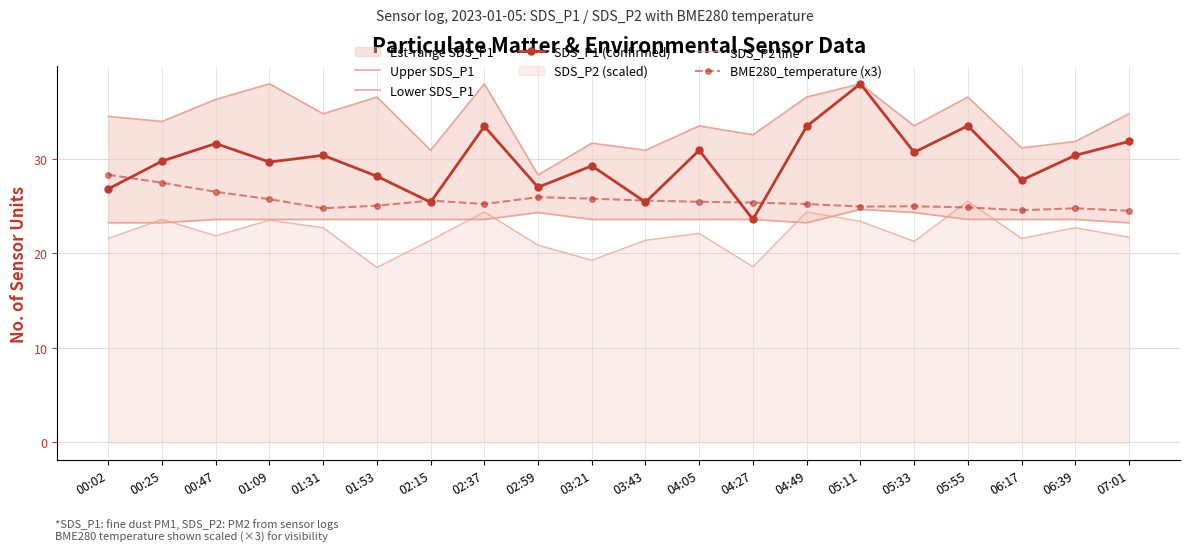

List the series in order of their peak value, lowest first.

Lower SDS_P1, SDS_P2 line, BME280_temperature (x3), Upper SDS_P1, SDS_P1 (confirmed)